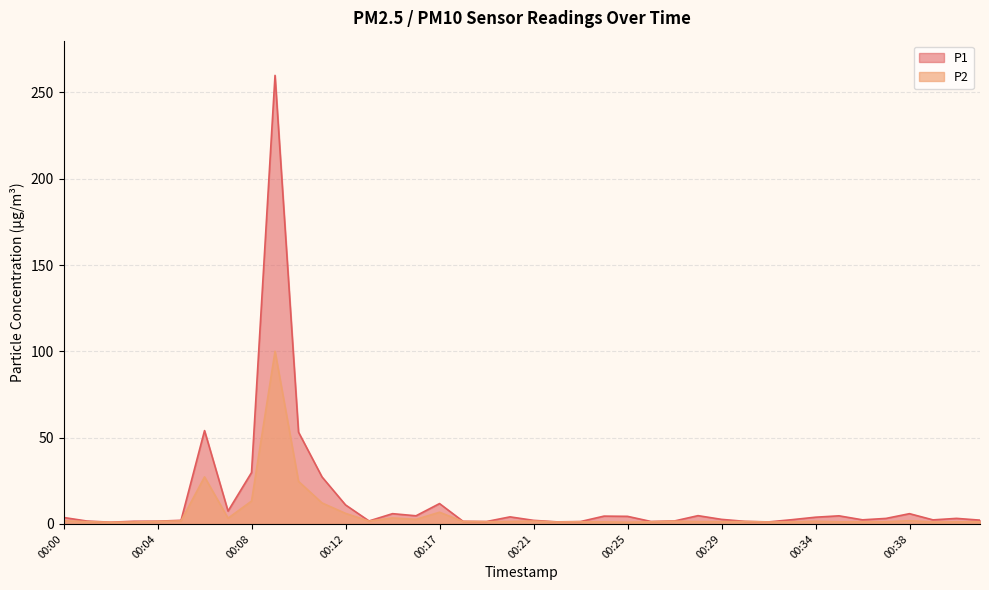

At which category is the sum across all series the highest?

00:09